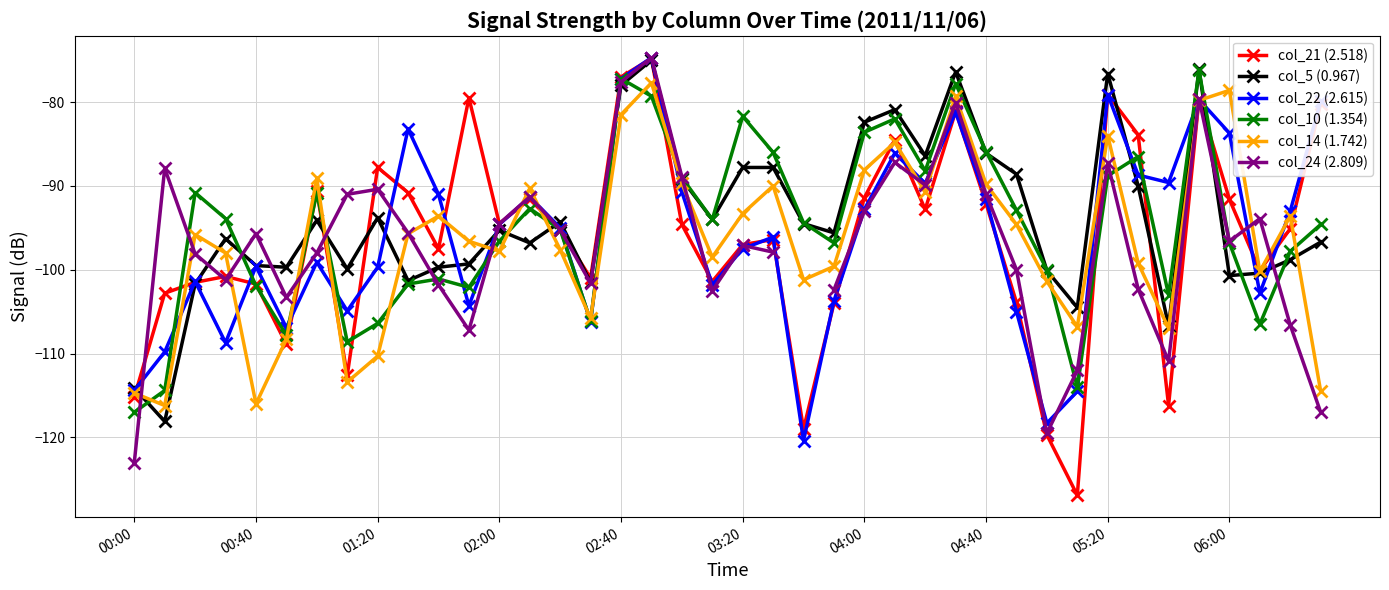

Which series ends up on top after the final intersection of col_22 (2.615) and col_21 (2.518)?

col_22 (2.615)